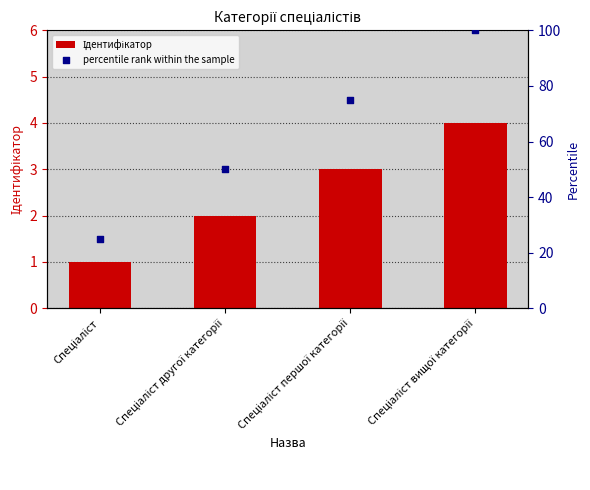

Which series contains the highest Y value?

percentile rank within the sample